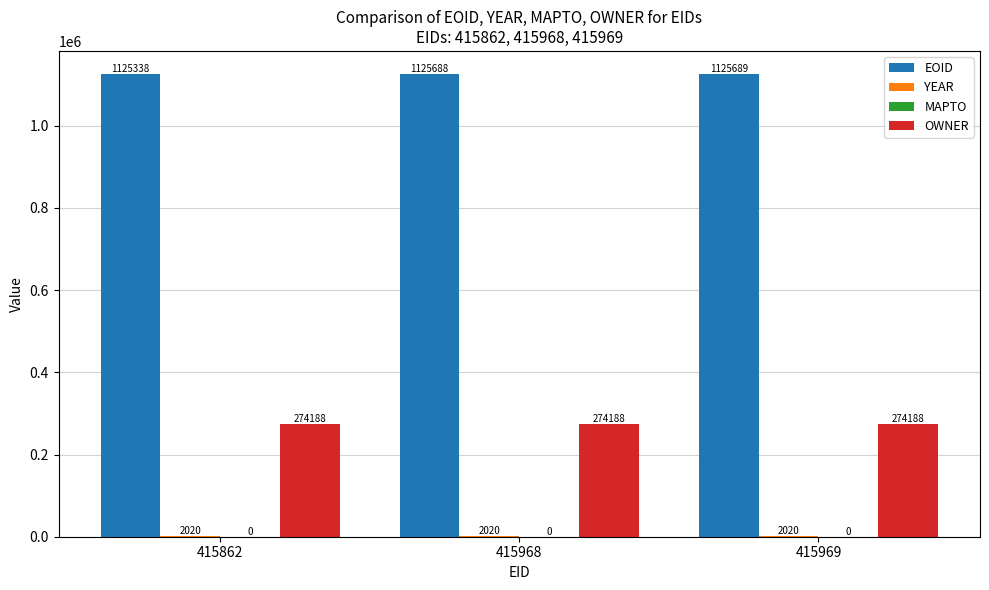

Read the EOID value at 415862, to the nearest 50.

1125350